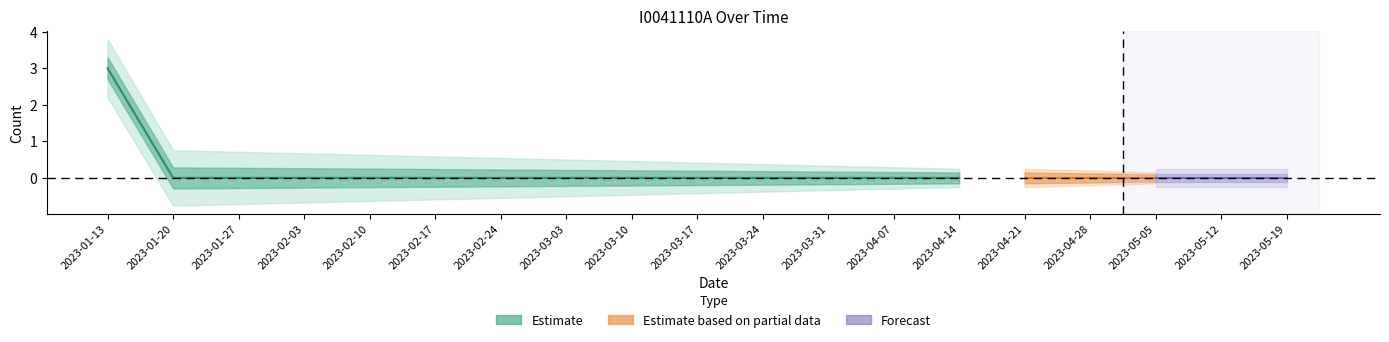

What is the maximum value shown in the chart?

3